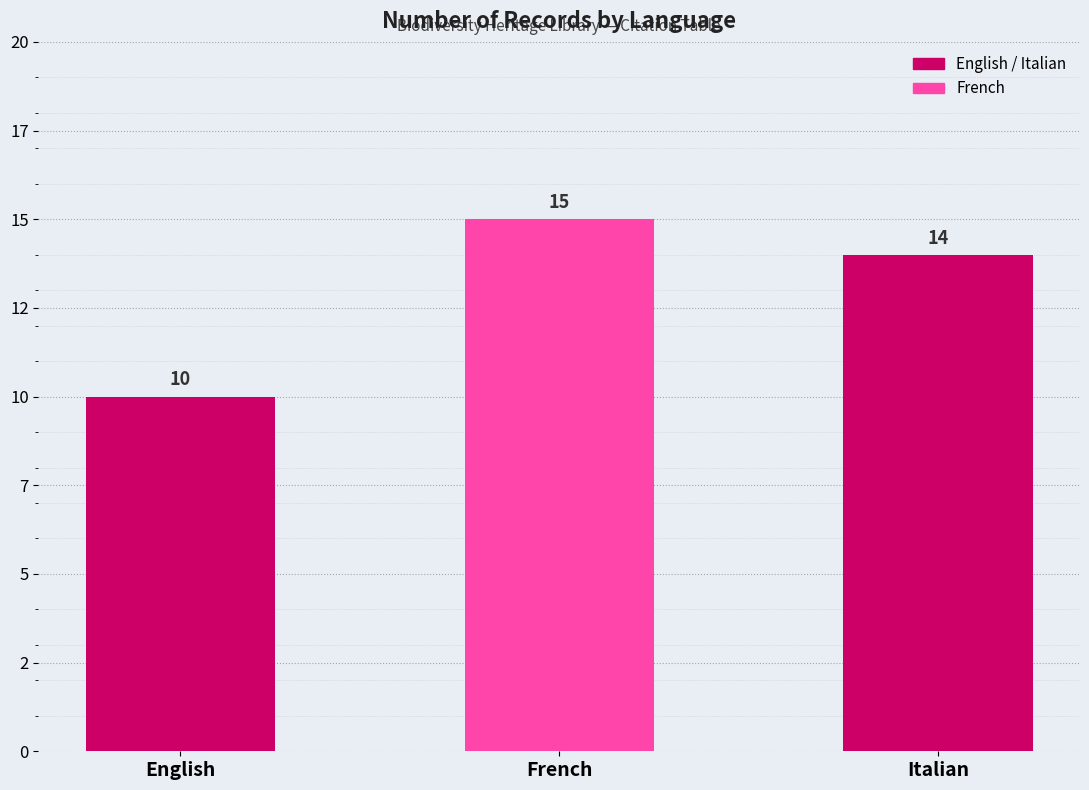

Does the chart contain stacked bars?

No